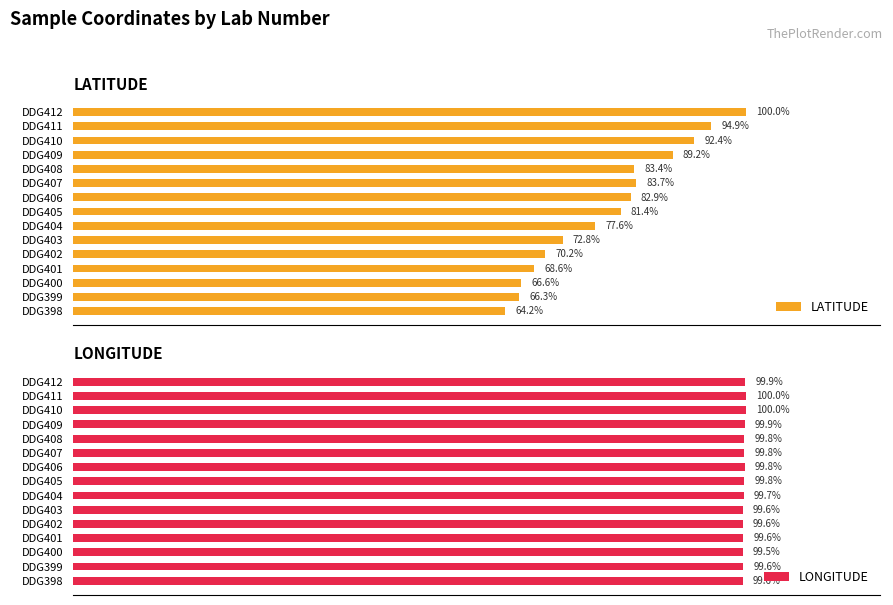

At which label does LATITUDE reach its peak?

DDG412